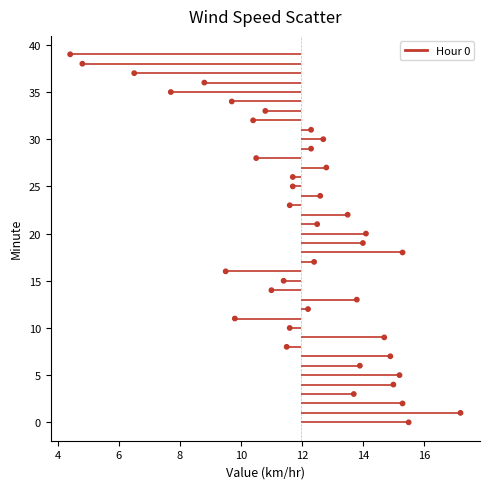

What is the range of Y values (max minus min)?

39